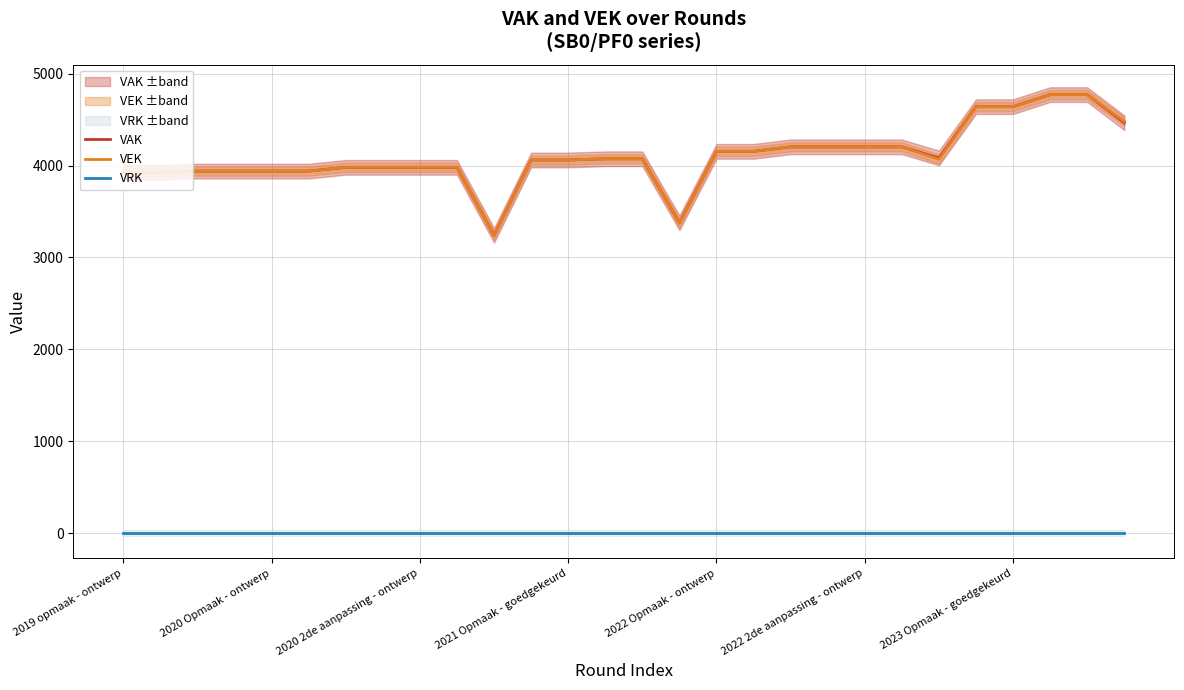

True or false: VAK and VRK intersect in this chart.

False